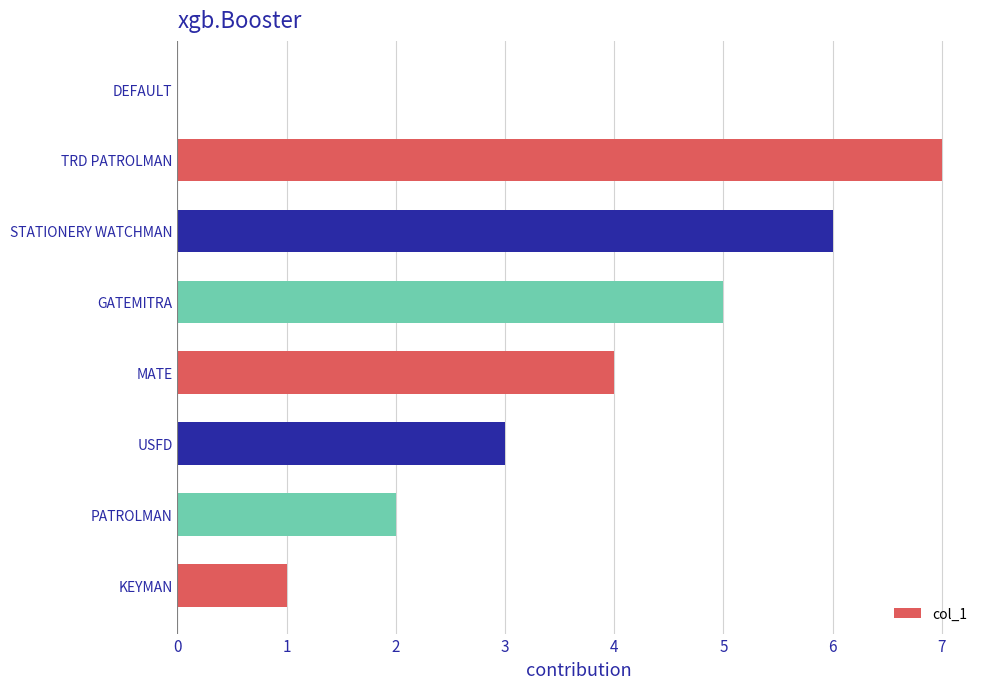

Approximately how many times larger is the value at STATIONERY WATCHMAN compared to GATEMITRA?

1.2